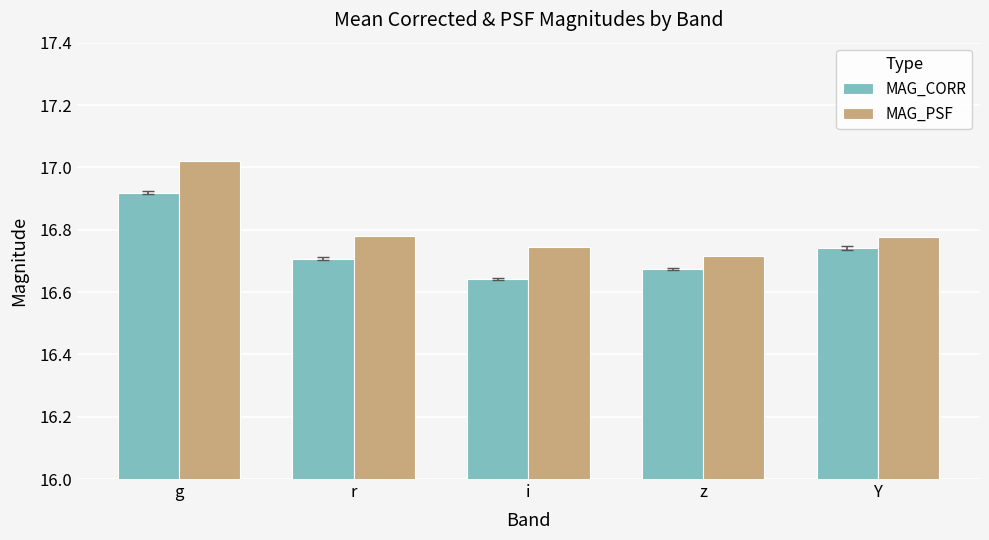

What is the difference between the maximum and minimum values in the MAG_PSF series?

0.3